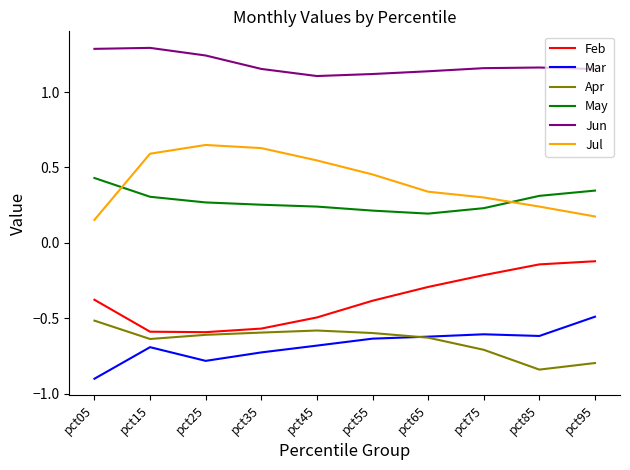

In Apr, how many points are lower than both neighbors (excluding endpoints)?

2